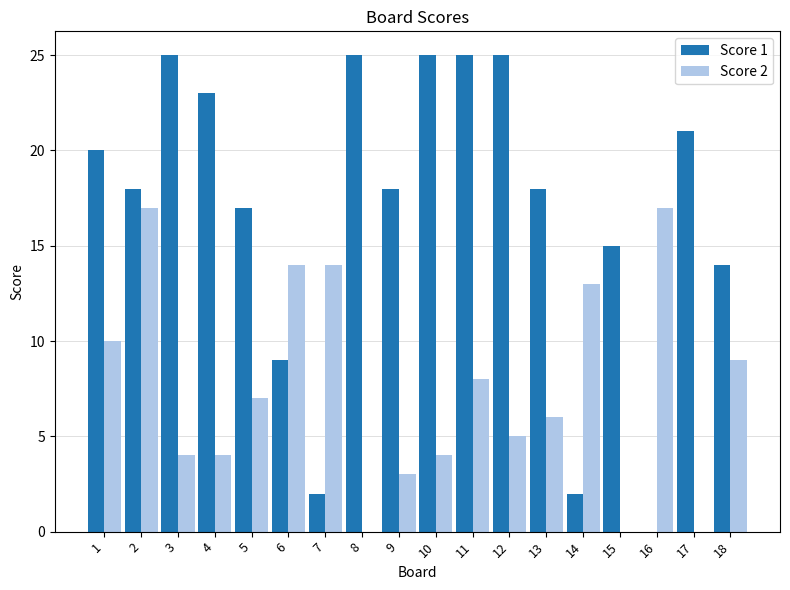

Which series has the largest total across all categories?

Score 1